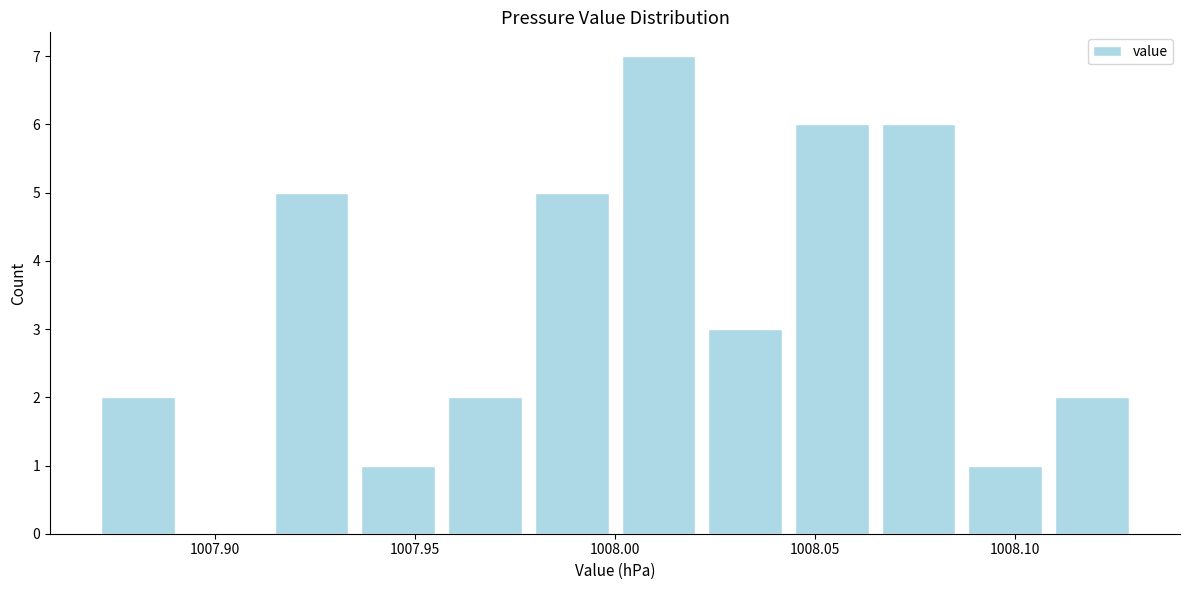

What is the height of the bar covering 1007.935 to 1007.955 on the x-axis? Neither the bar edges nor the heights are printed on the chart, so give them approximately, as read against the axes.

1